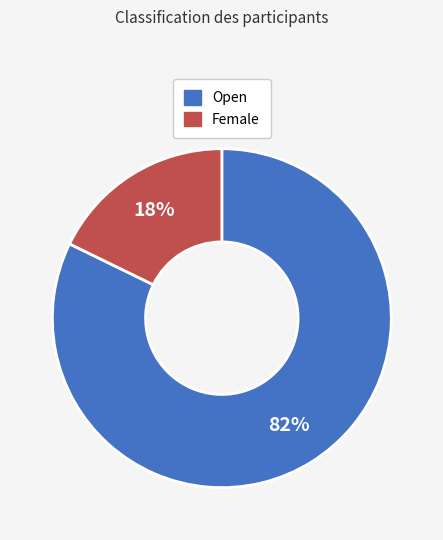

Which slice is the largest?

Open